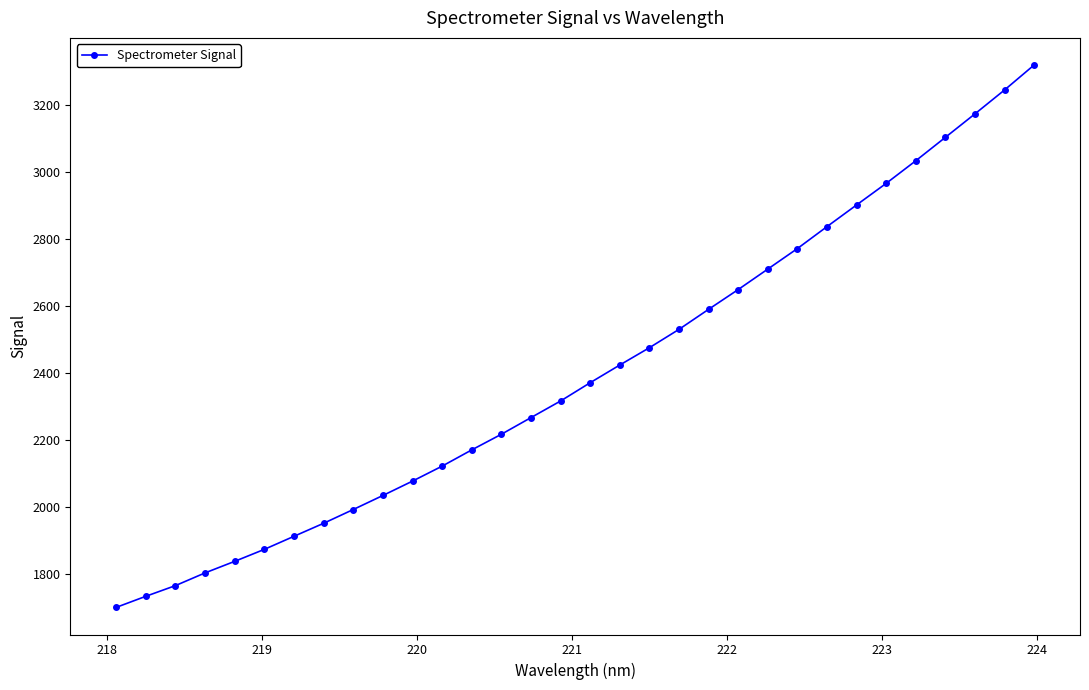

What is the value of the 26th point from the left?

2901.0